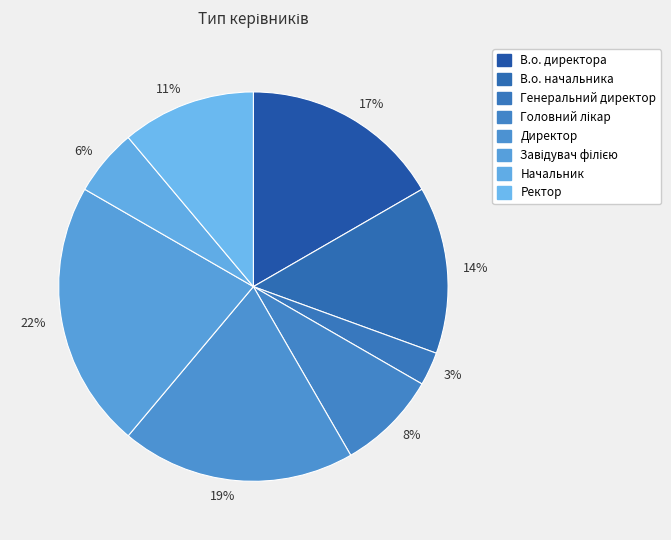

To the nearest percent, what portion does 14% represent?

14%